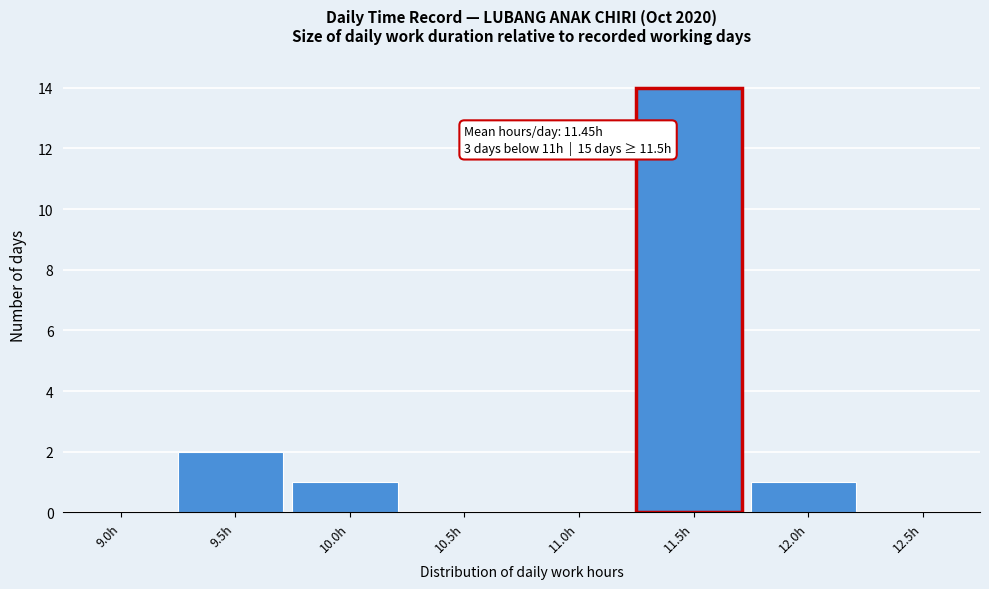

Reading left to right, transcribe all the data shown in this chart.

9.0h=0	9.5h=2	10.0h=1	10.5h=0	11.0h=0	11.5h=14	12.0h=1	12.5h=0